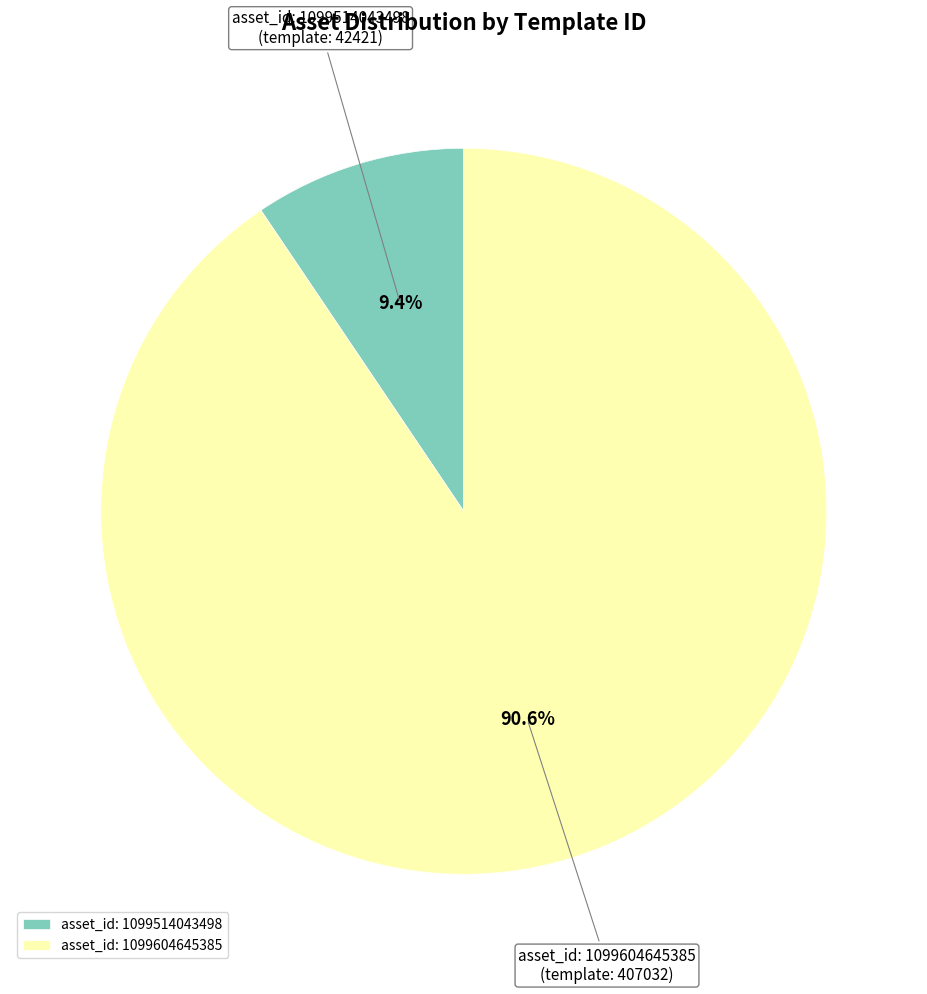

Do asset_id: 1099604645385 and asset_id: 1099514043498 together represent more than half of the pie?

Yes